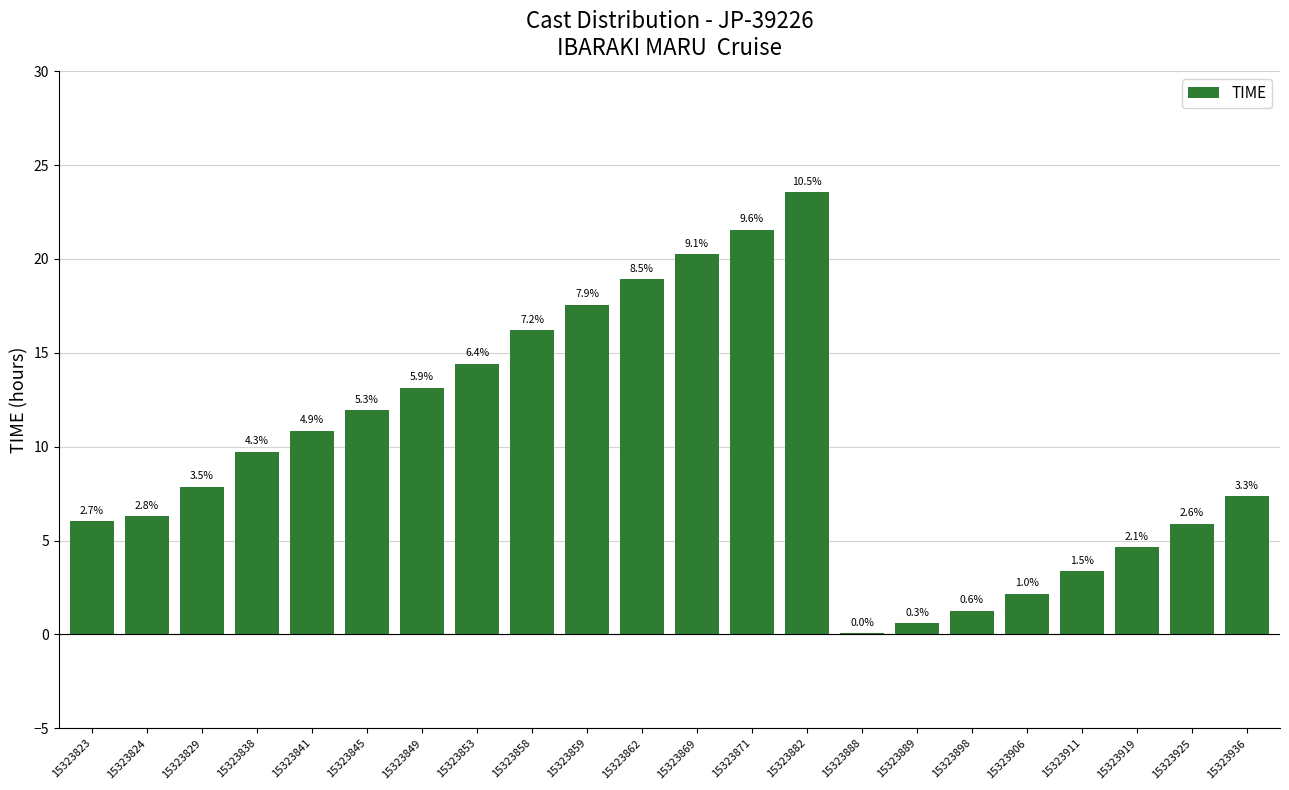

Are the bars horizontal?

No